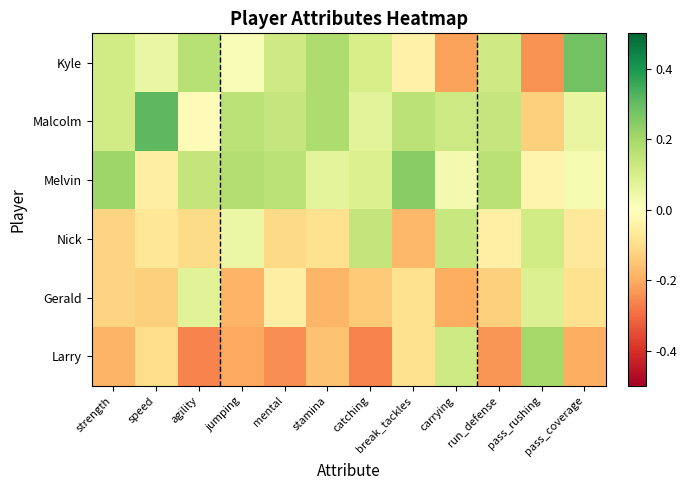

Reading left to right, extract all data points from this chart.

Kyle: strength=0.1	speed=0.1	agility=0.2	jumping=0.0	mental=0.1	stamina=0.2	catching=0.1	break_tackles=-0.0	carrying=-0.2	run_defense=0.1	pass_rushing=-0.2	pass_coverage=0.3
Malcolm: strength=0.1	speed=0.3	agility=-0.0	jumping=0.2	mental=0.1	stamina=0.2	catching=0.1	break_tackles=0.2	carrying=0.1	run_defense=0.1	pass_rushing=-0.1	pass_coverage=0.1
Melvin: strength=0.2	speed=-0.1	agility=0.1	jumping=0.2	mental=0.2	stamina=0.1	catching=0.1	break_tackles=0.2	carrying=0.0	run_defense=0.2	pass_rushing=-0.0	pass_coverage=0.0
Nick: strength=-0.1	speed=-0.1	agility=-0.1	jumping=0.0	mental=-0.1	stamina=-0.1	catching=0.1	break_tackles=-0.2	carrying=0.1	run_defense=-0.0	pass_rushing=0.1	pass_coverage=-0.1
Gerald: strength=-0.1	speed=-0.1	agility=0.1	jumping=-0.2	mental=-0.1	stamina=-0.2	catching=-0.1	break_tackles=-0.1	carrying=-0.2	run_defense=-0.1	pass_rushing=0.1	pass_coverage=-0.1
Larry: strength=-0.2	speed=-0.1	agility=-0.3	jumping=-0.2	mental=-0.2	stamina=-0.2	catching=-0.3	break_tackles=-0.1	carrying=0.1	run_defense=-0.2	pass_rushing=0.2	pass_coverage=-0.2